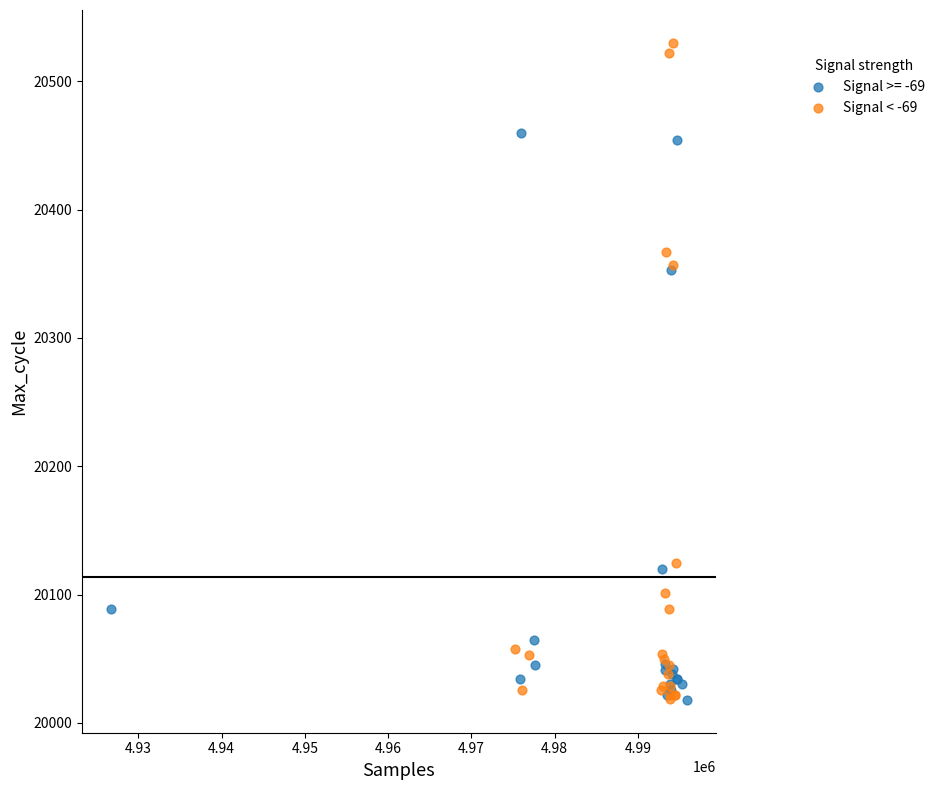

Which series reaches the maximum Y coordinate?

Signal < -69